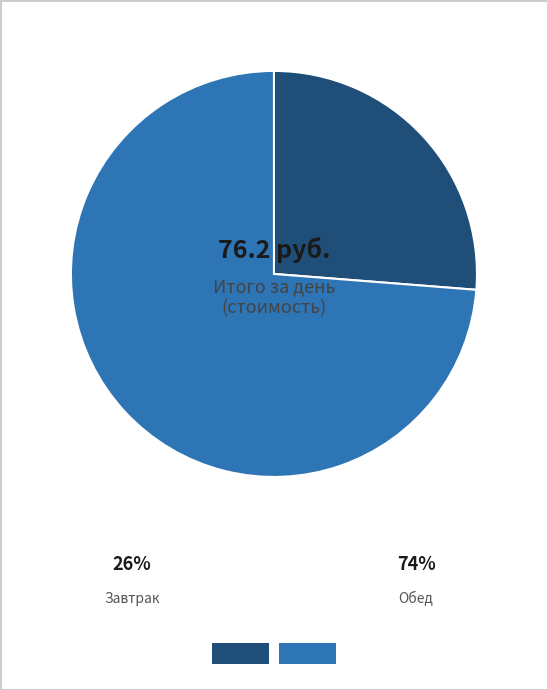

What is the change in value from Завтрак to Обед?

+36.2